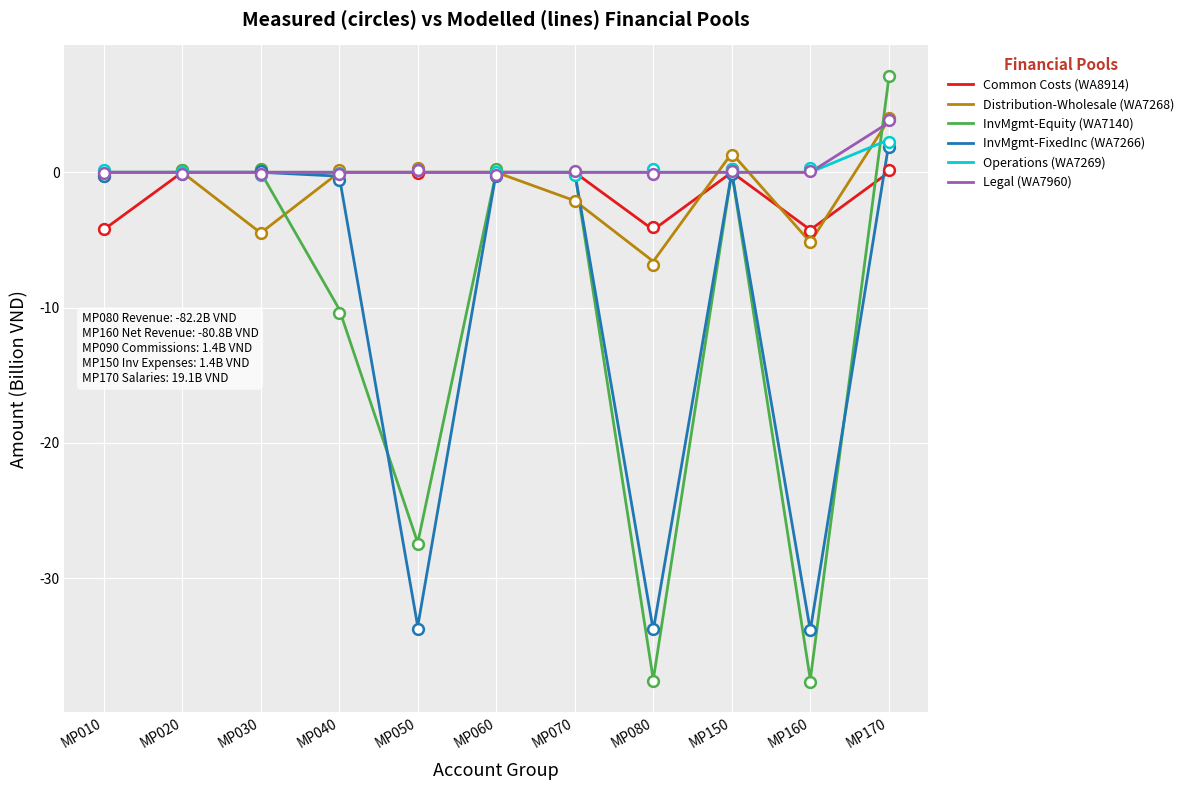

Which series contains the highest Y value?

InvMgmt-Equity (WA7140)